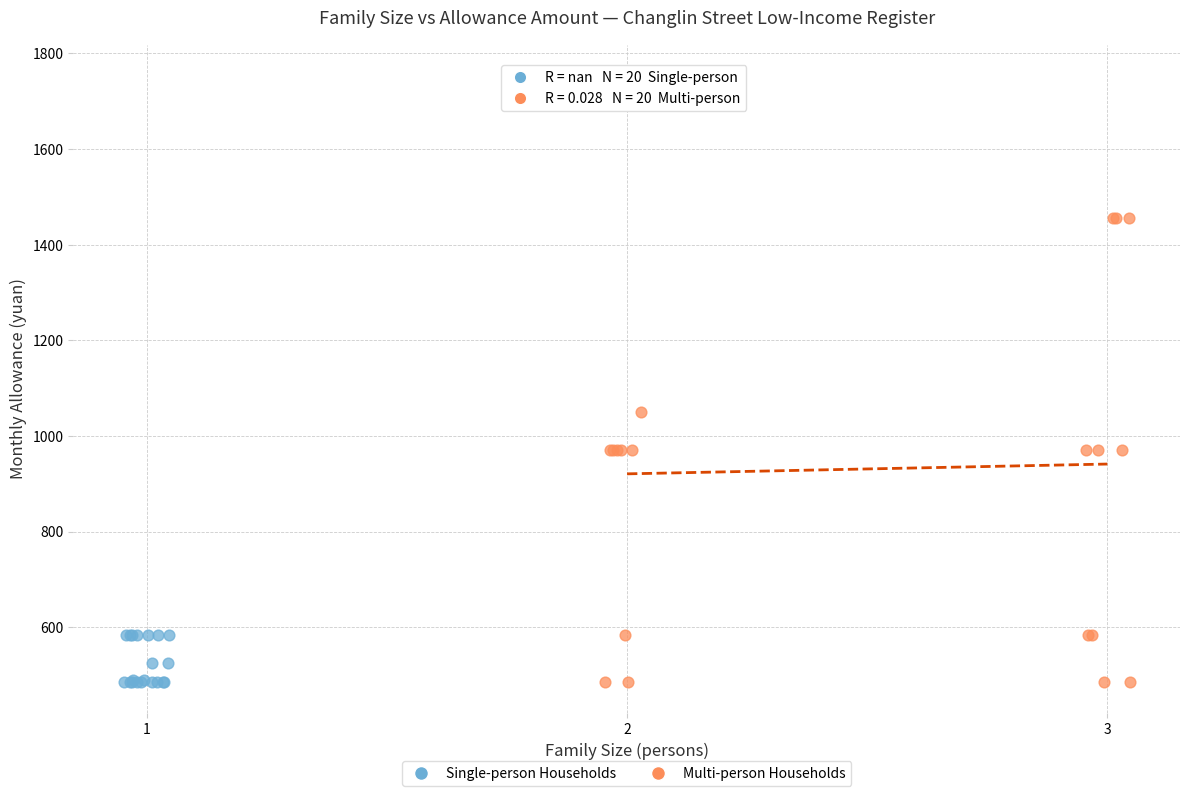

Which series has the largest Y range (max minus min)?

Multi-person Households